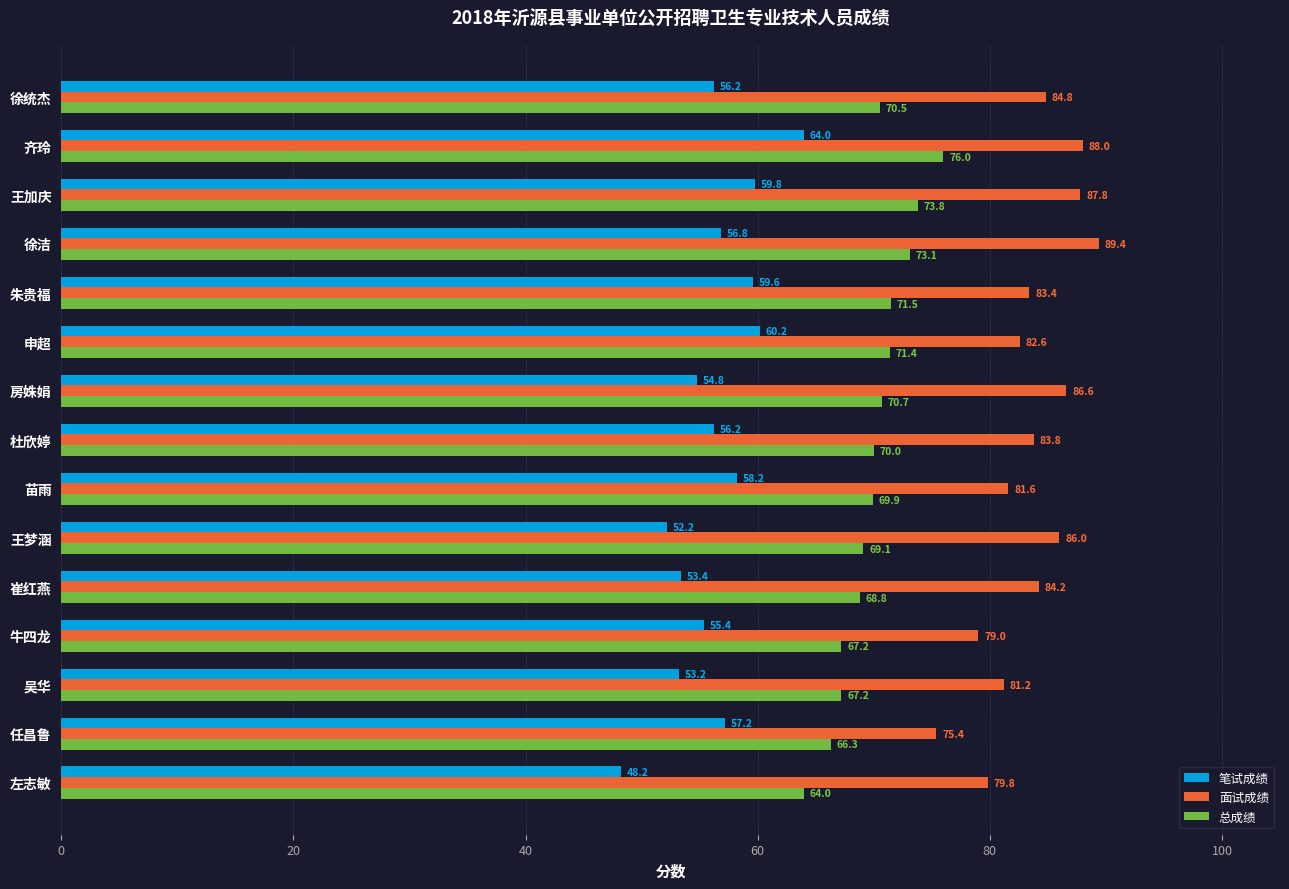

At which label does 总成绩 reach its peak?

齐玲